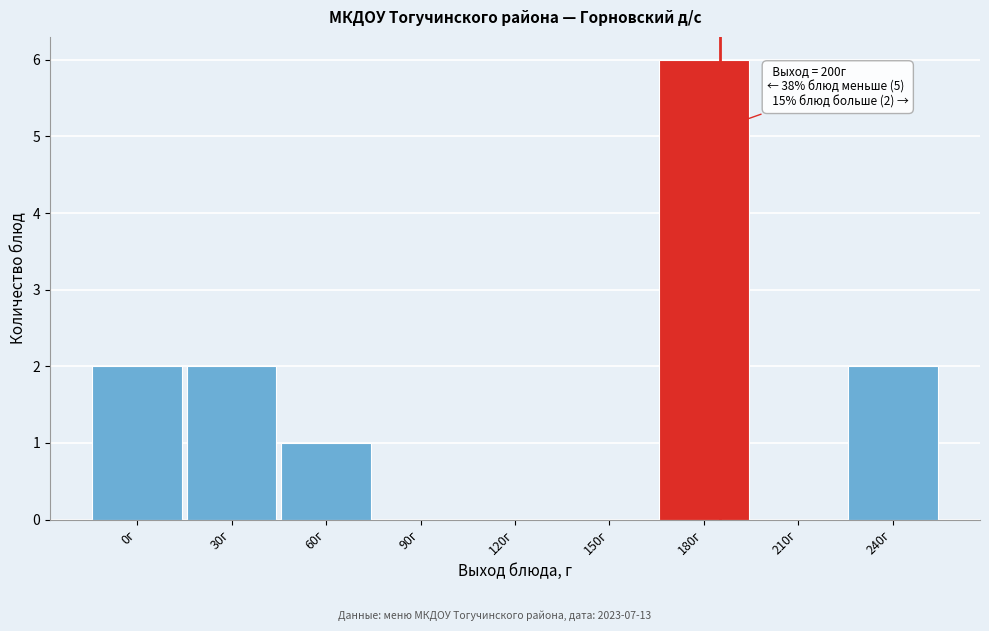

Reading right to left, what are all the values shown in this chart?

240г=2	210г=0	180г=6	150г=0	120г=0	90г=0	60г=1	30г=2	0г=2